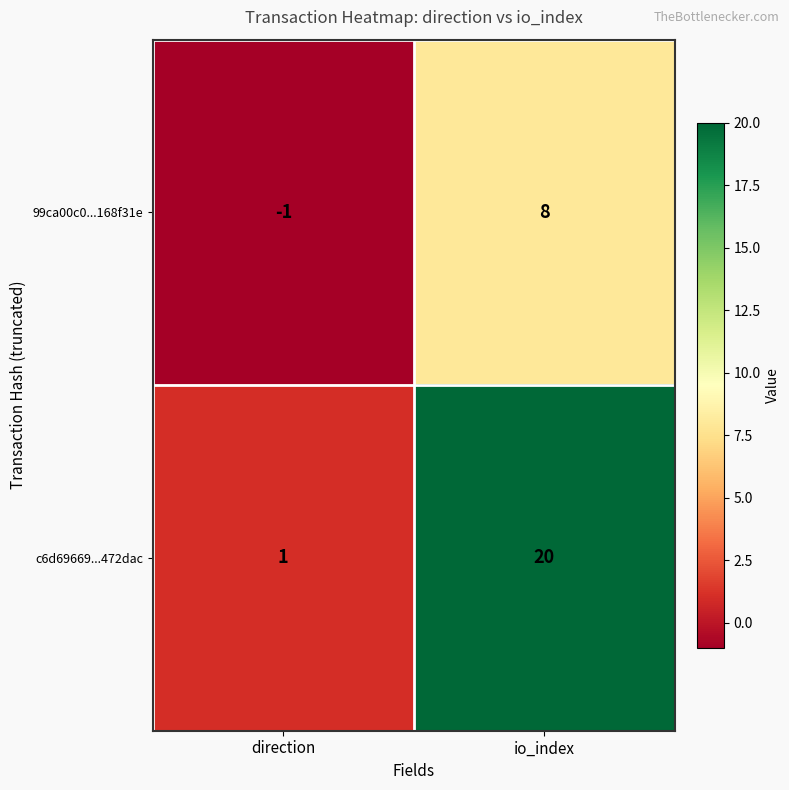

How many series are shown in this chart?

2